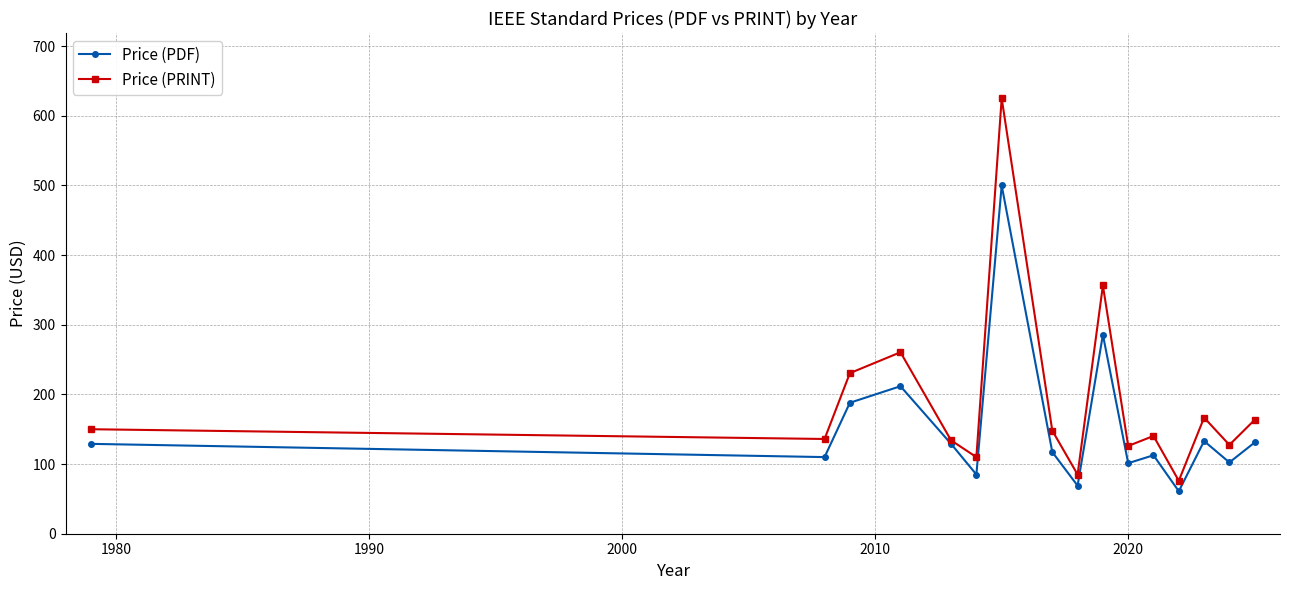

Which series has the widest spread of values?

Price (PRINT)